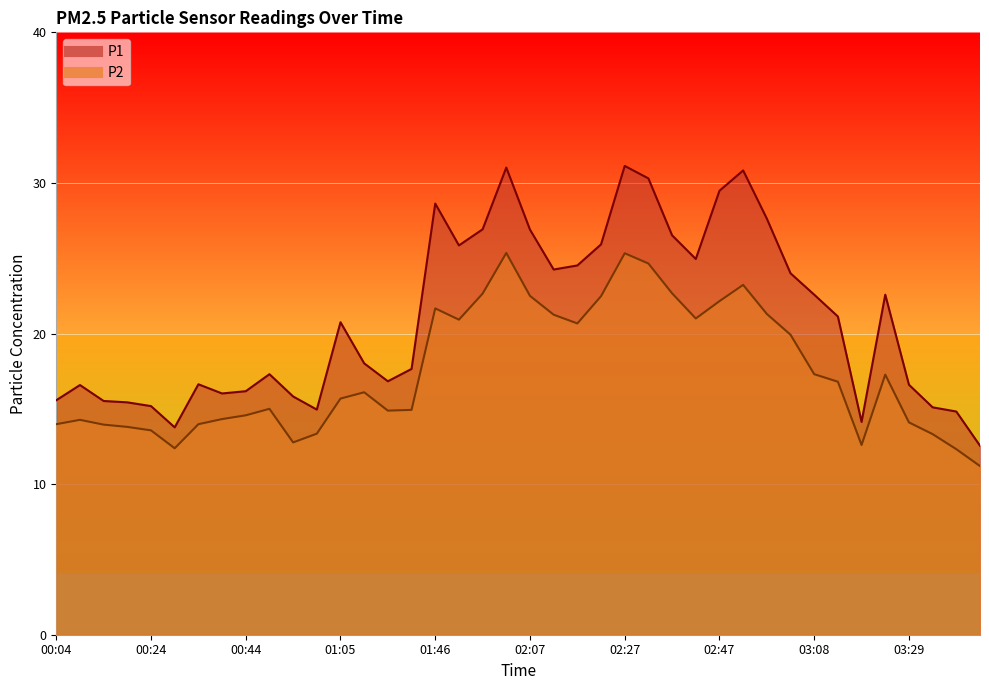

How many data points in P2 are above 16?

20